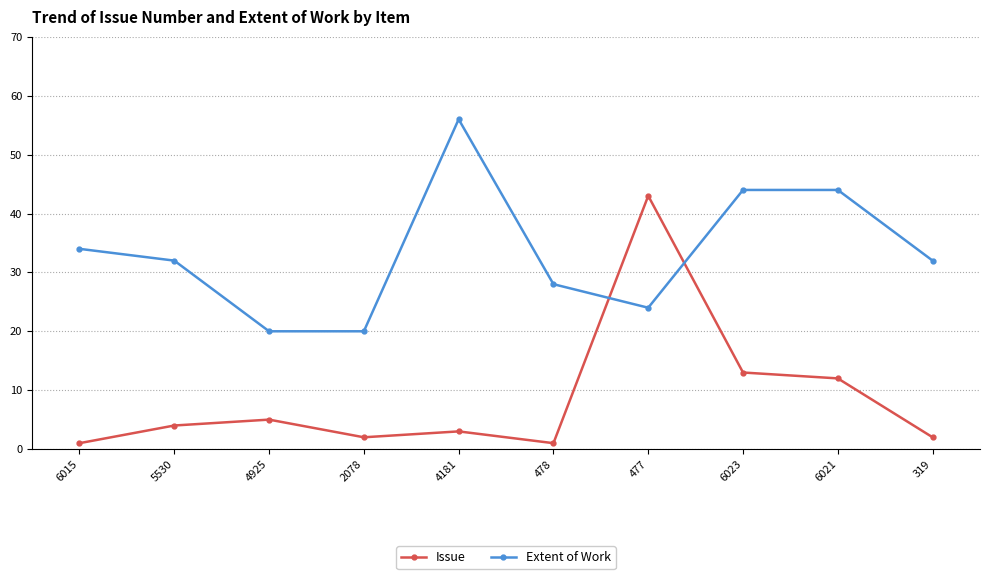

What is the label of the 10th point from the left?

319